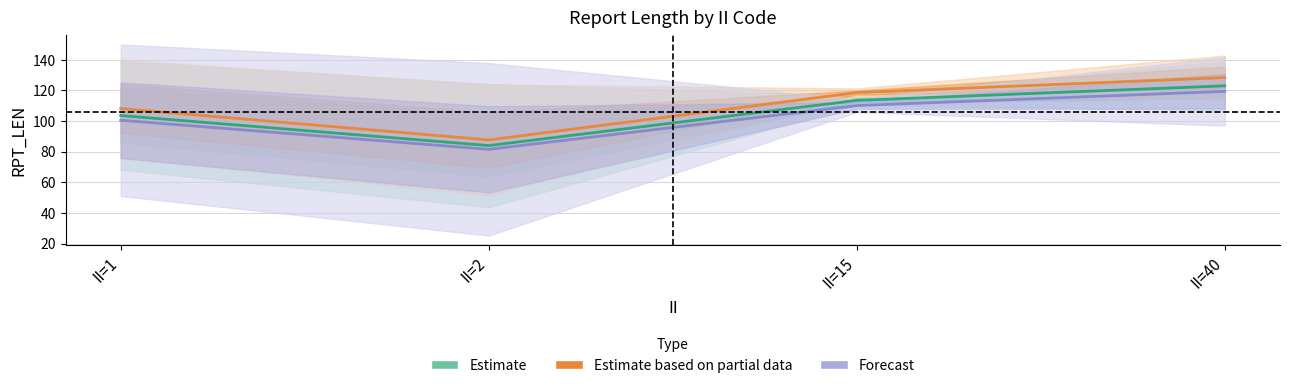

Which series changed the most between II=2 and II=15?

Estimate based on partial data